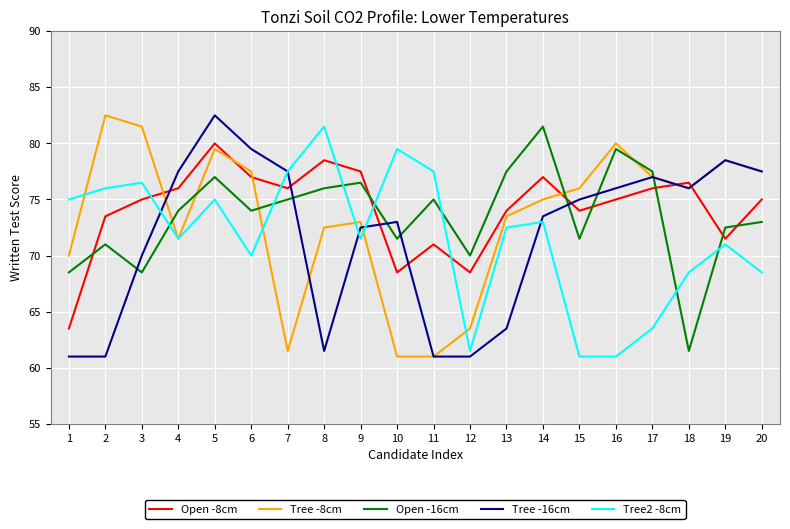

What is the minimum value shown in the chart?

61.0